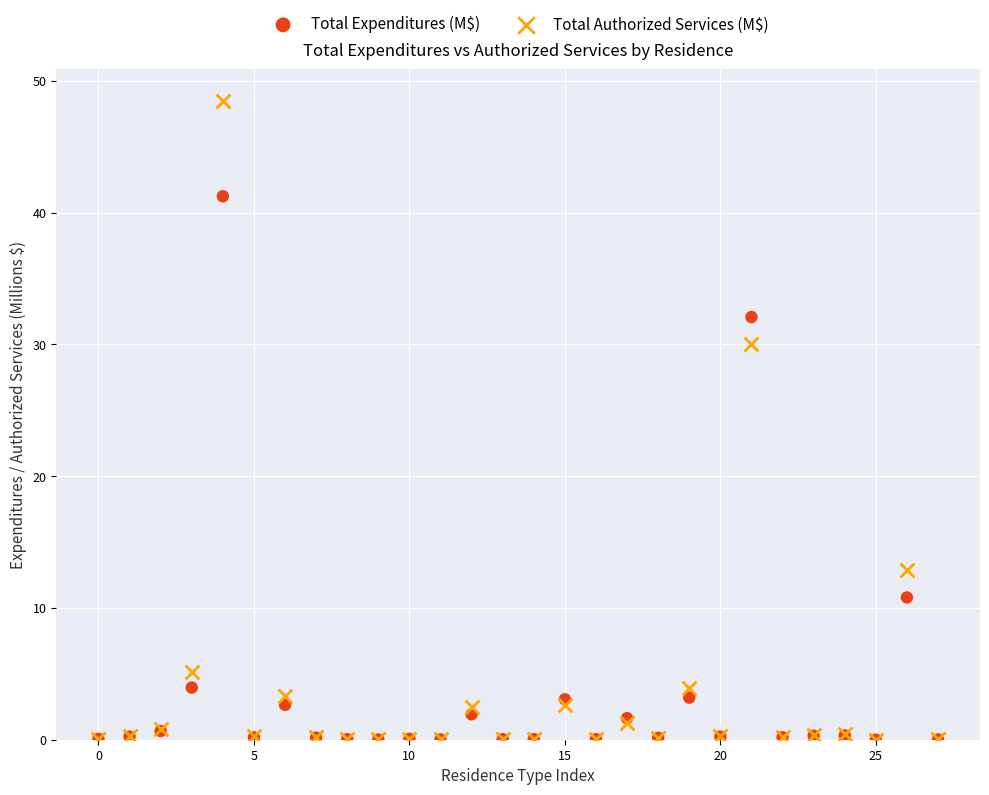

Which series has the largest Y range (max minus min)?

Total Authorized Services (M$)